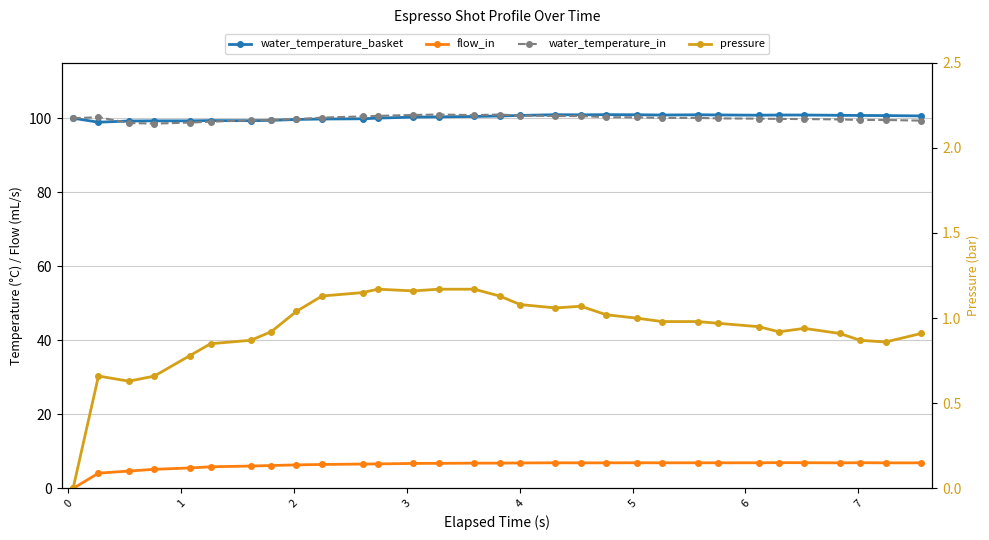

How many lines are shown in the chart?

4